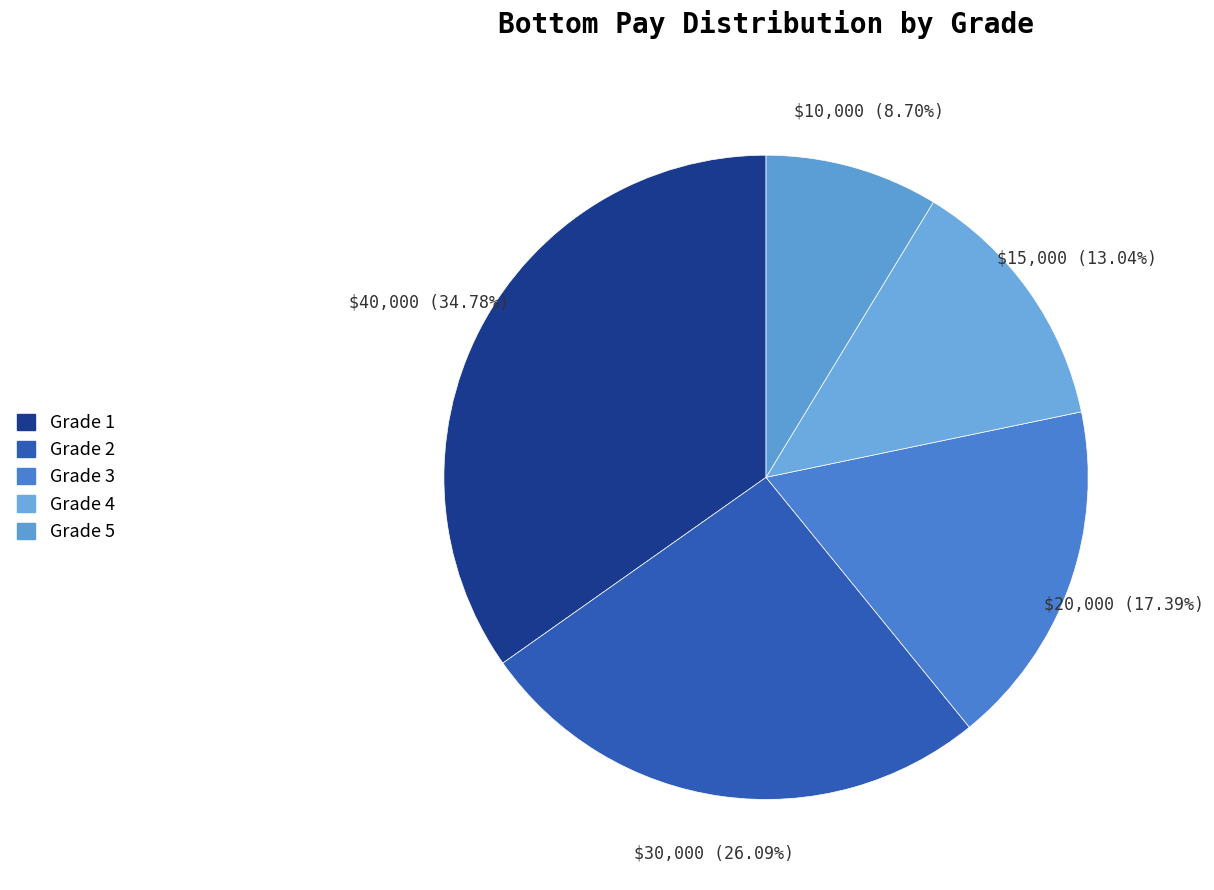

To the nearest percent, what is the difference between the Grade 1 and Grade 3 slice percentages?

17%